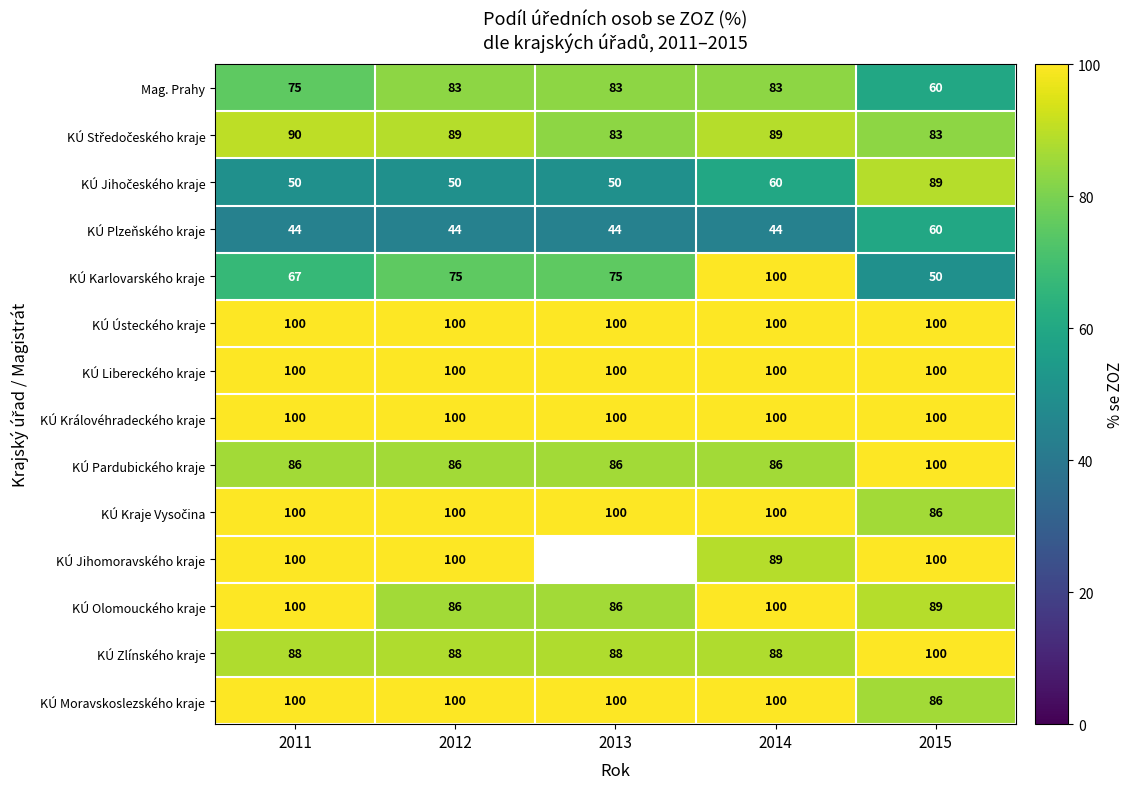

Which series changed the most between 2012 and 2014?

KÚ Karlovarského kraje